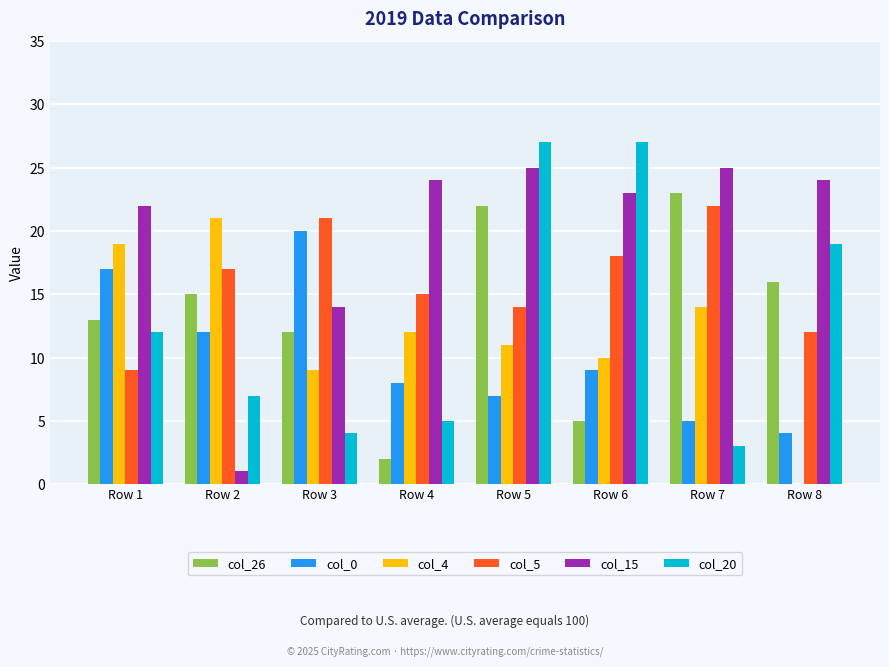

What is the spread (max minus min) of values at Row 6?

22